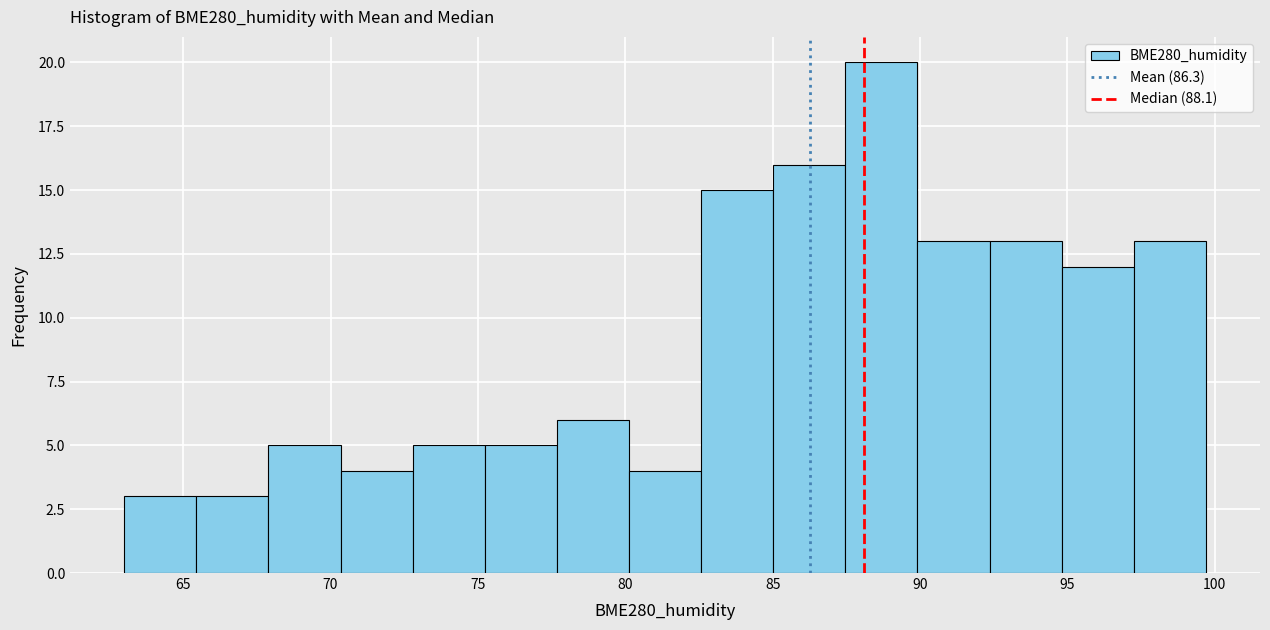

What is the height of the bar covering 82.5 to 85.0 on the x-axis? Neither the bar edges nor the heights are printed on the chart, so give them approximately, as read against the axes.

15